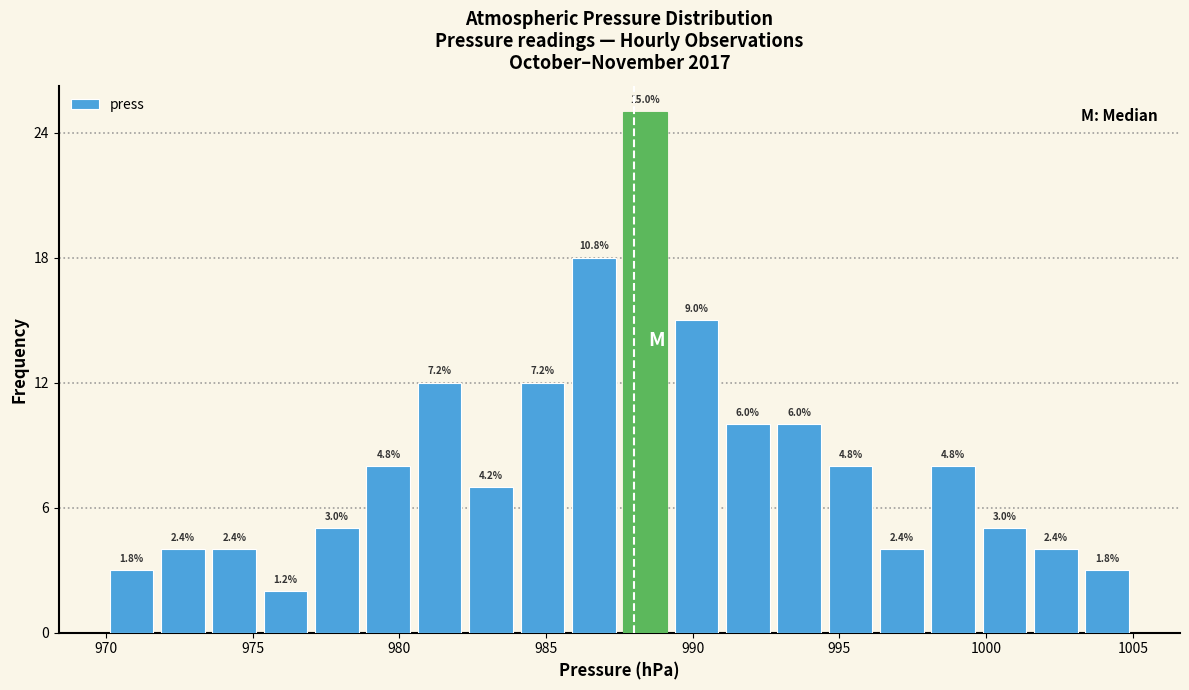

Around what value on the x-axis is the tallest bar? Give the approximate position of its centre, as read against the axis.

988.5